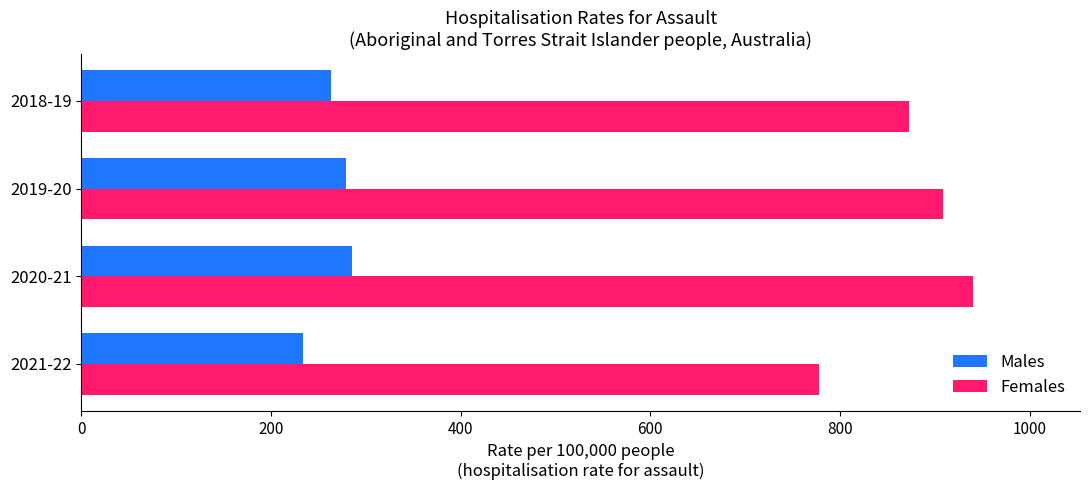

What is the minimum value for Females?

778.0